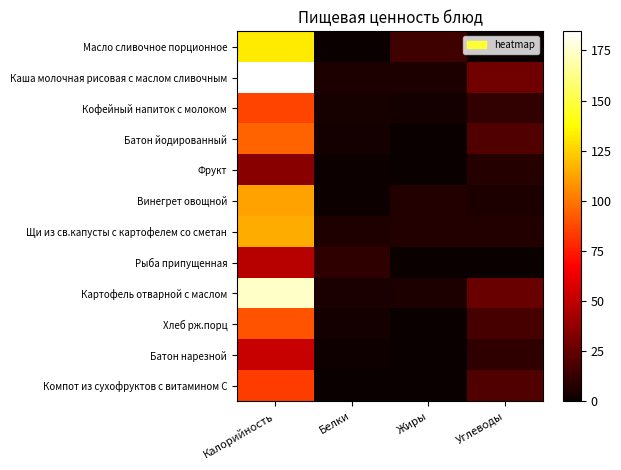

At which category is the sum across all series the highest?

Калорийность